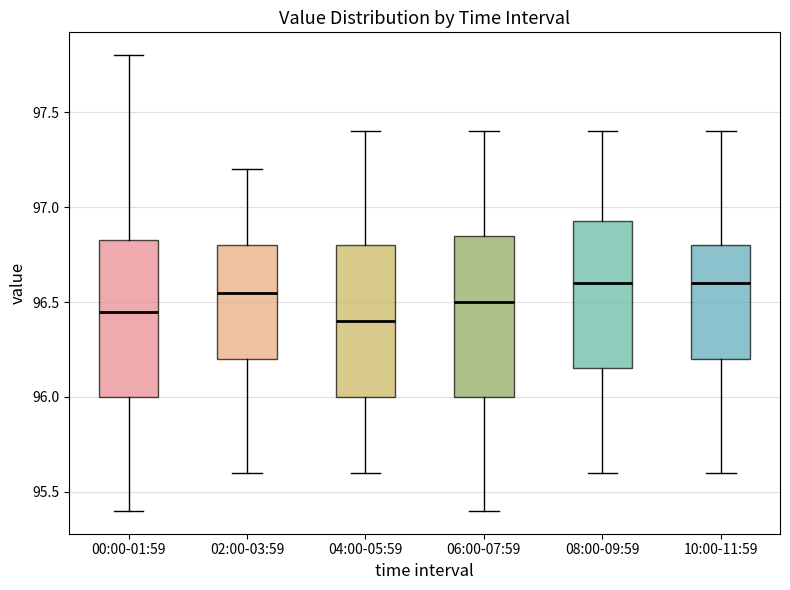

Where is the lower edge of the box for 08:00-09:59 on the y-axis? The values are not printed on the chart, so give them approximately, as read against the axis.

96.15